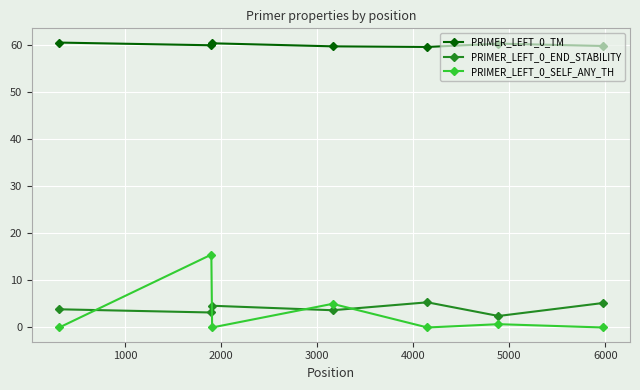

What is the difference between the second highest and second lowest values in the PRIMER_LEFT_0_END_STABILITY series?

2.0